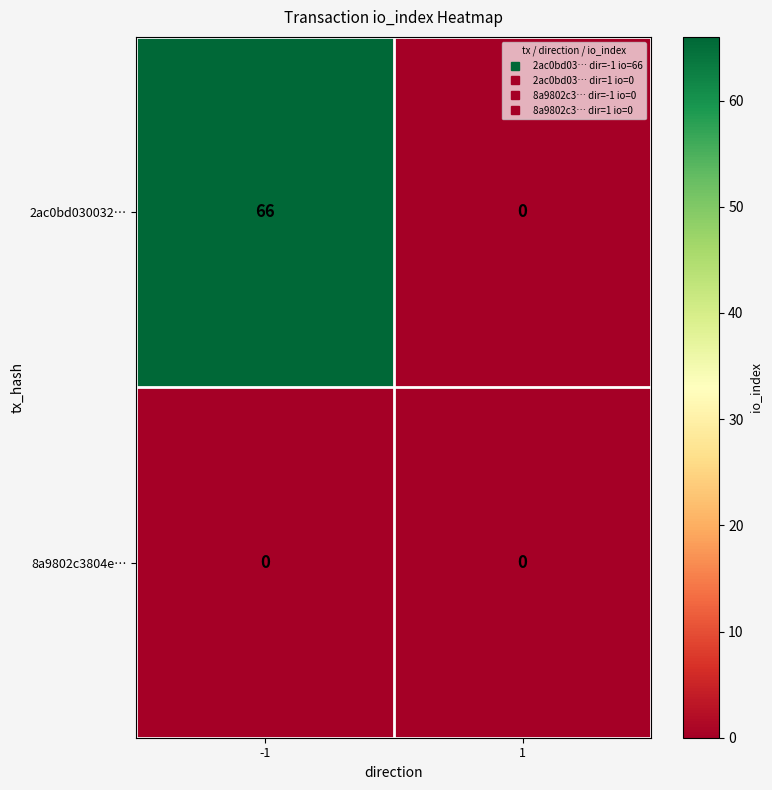

What is the difference between the highest and lowest values at -1?

66